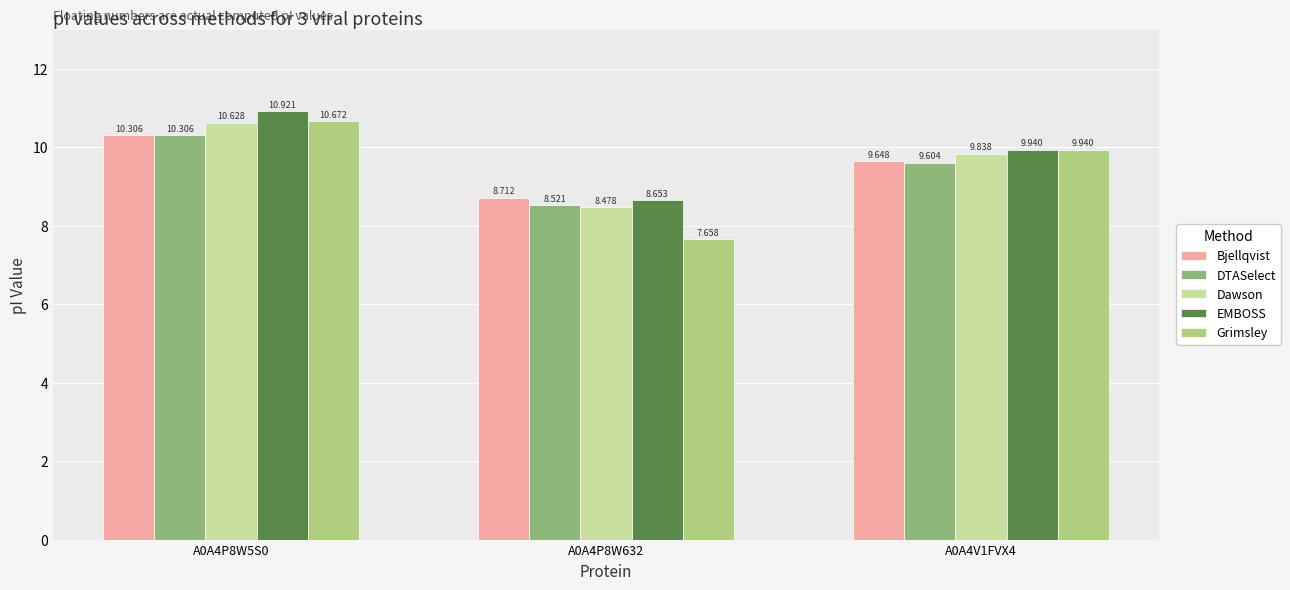

What is the total value across all series at A0A4P8W632?

42.0